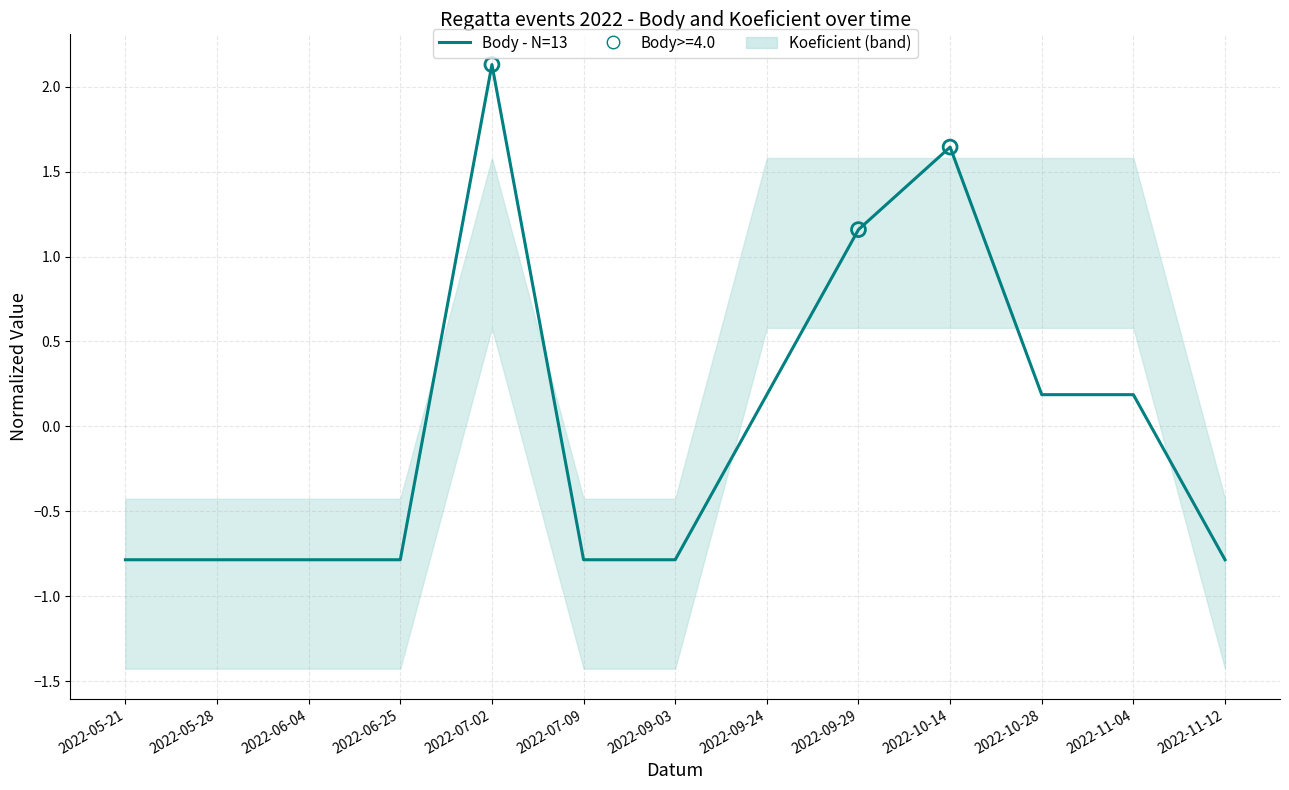

Between 2022-06-25 and 2022-05-28, which is larger?

2022-06-25